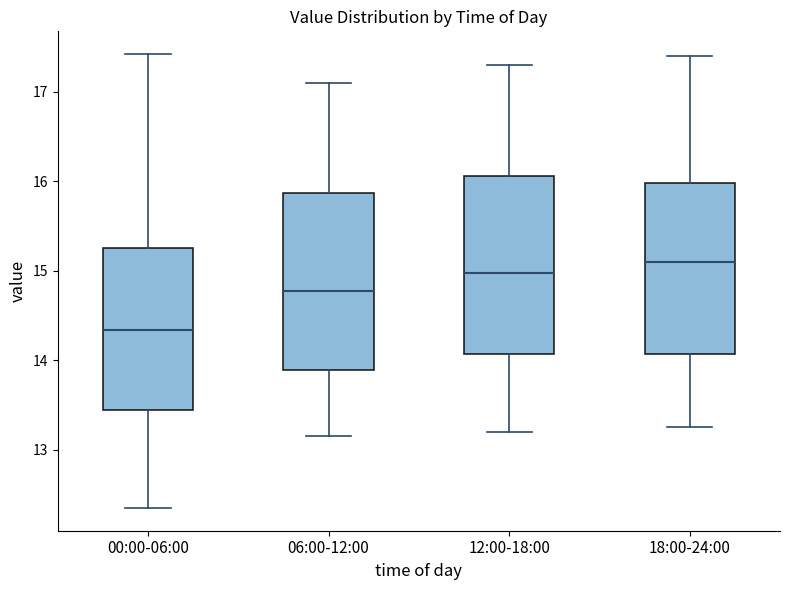

Reading left to right, transcribe this box plot: for each box, give where its median line is, the range the box spans, and where its two whiskers end, as read against the y-axis. The values are not printed on the chart, so give them approximately, as read against the axis.

00:00-06:00: median 14.3, box 13.5 to 15.3, whiskers 12.4 to 17.4
06:00-12:00: median 14.8, box 13.9 to 15.9, whiskers 13.2 to 17.1
12:00-18:00: median 15.0, box 14.1 to 16.1, whiskers 13.2 to 17.3
18:00-24:00: median 15.1, box 14.1 to 16.0, whiskers 13.3 to 17.4